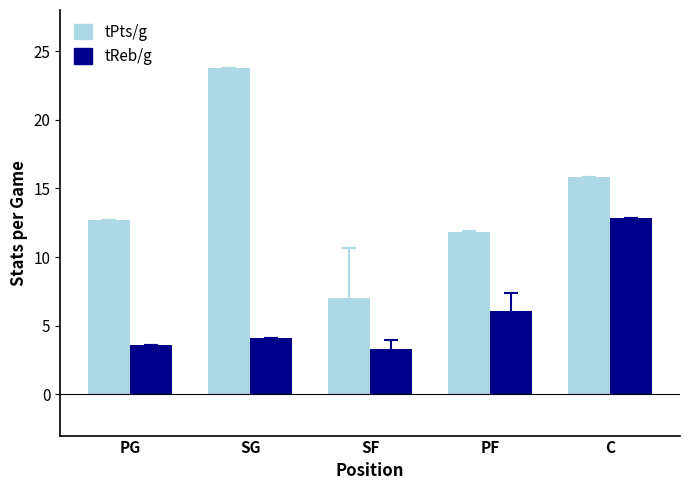

What is the highest value of the tPts/g series?

23.8